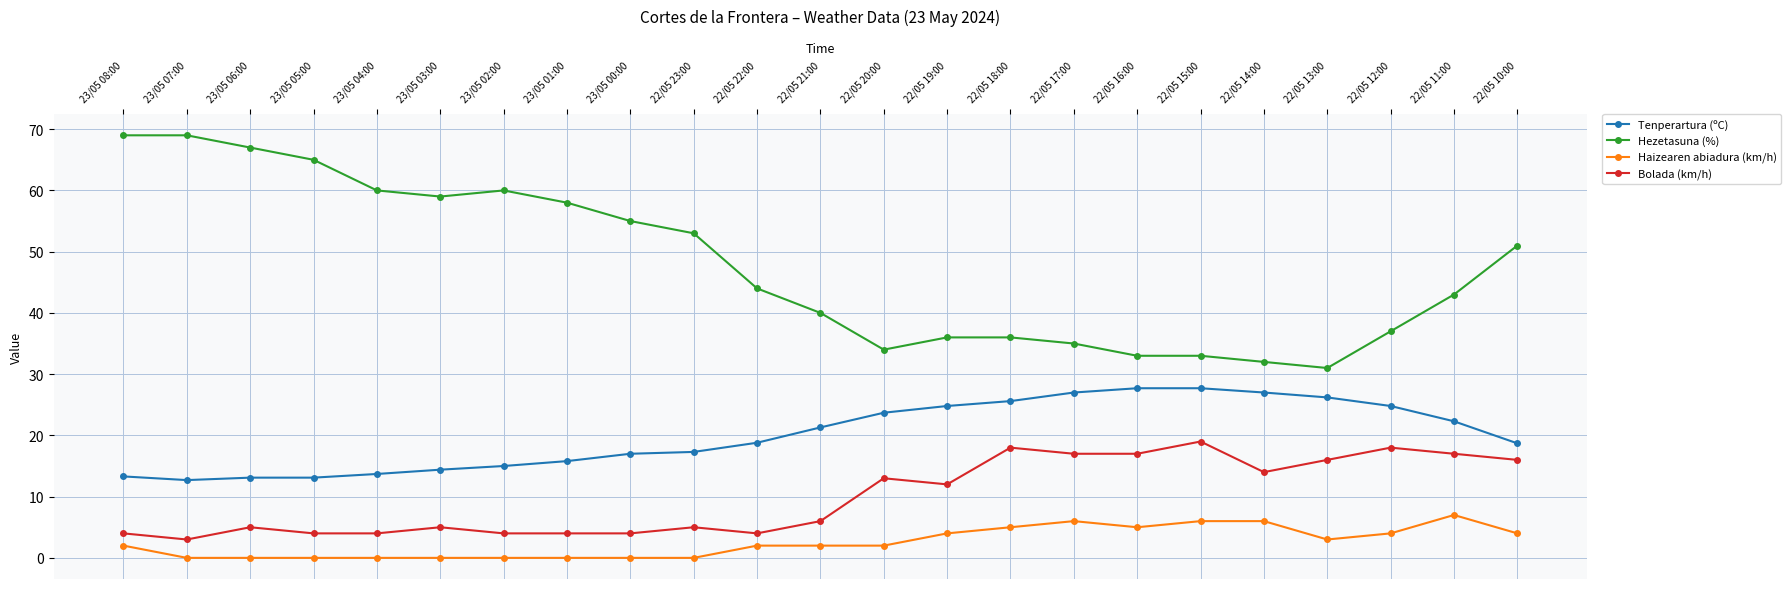

What is the total value across all series at 22/05 11:00?

89.3